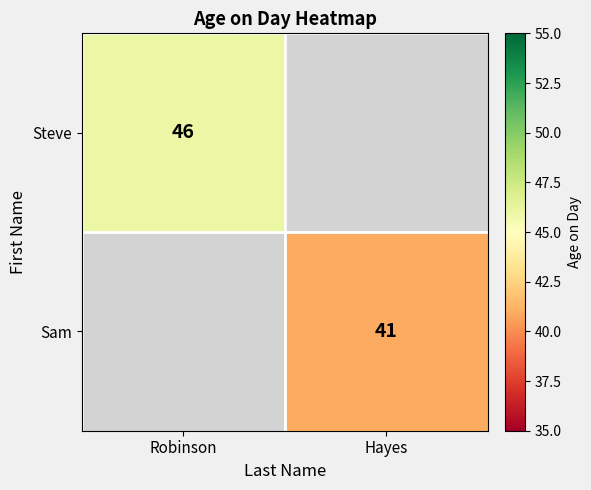

How many categories are shown in the chart?

2